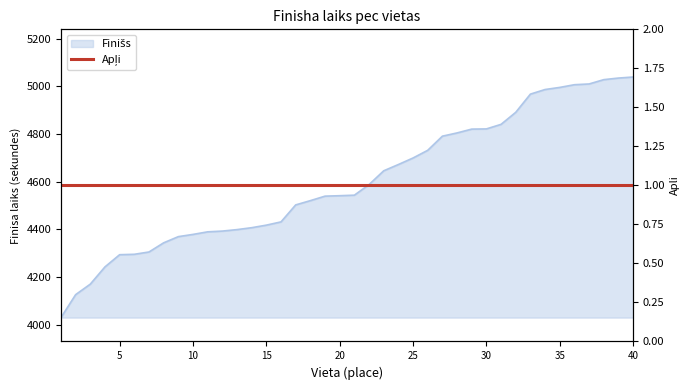

Is it true that the value at 40 is 8936.8?

False